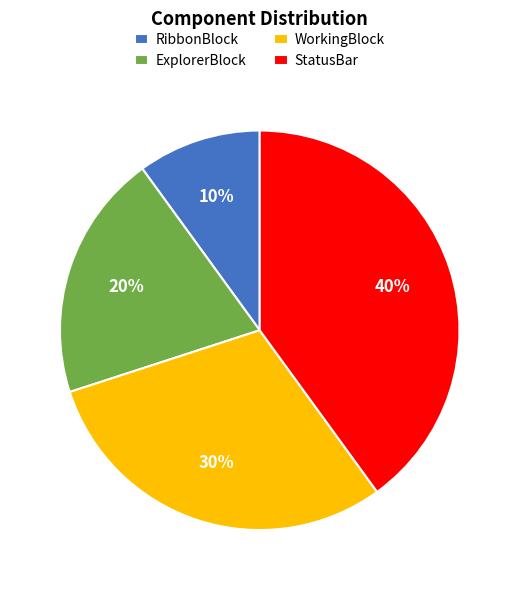

To the nearest percent, what is the difference between the StatusBar and RibbonBlock slice percentages?

30%